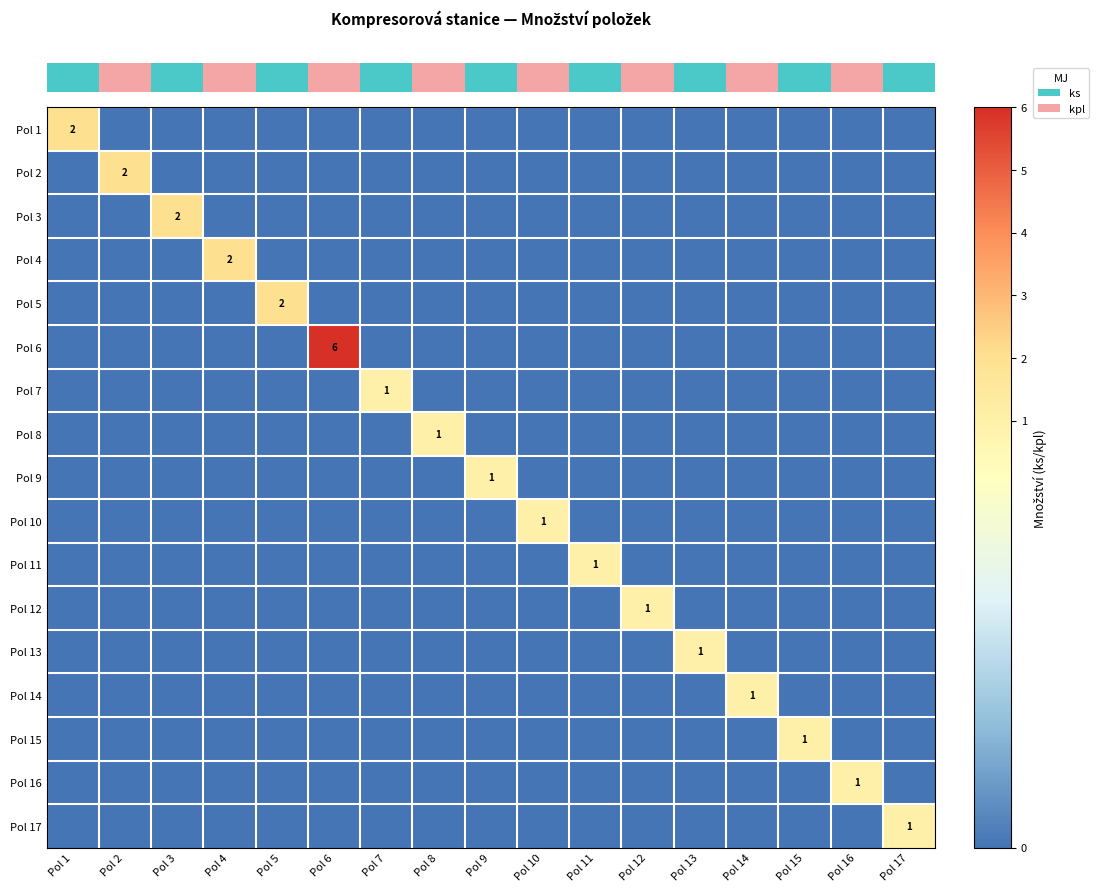

Which label corresponds to the smallest value in the chart?

Pol 2